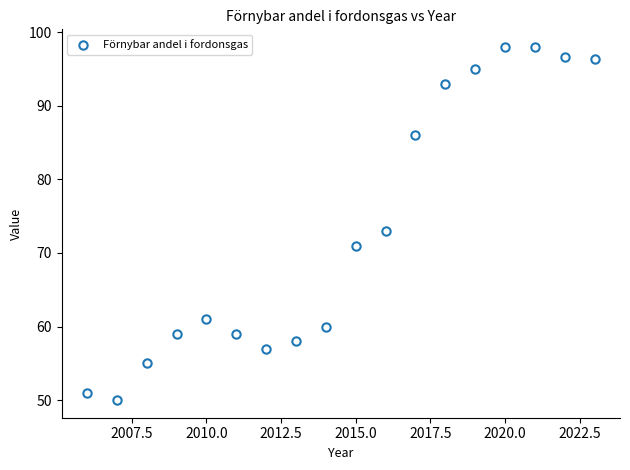

What is the range of Y values (max minus min)?

48.0